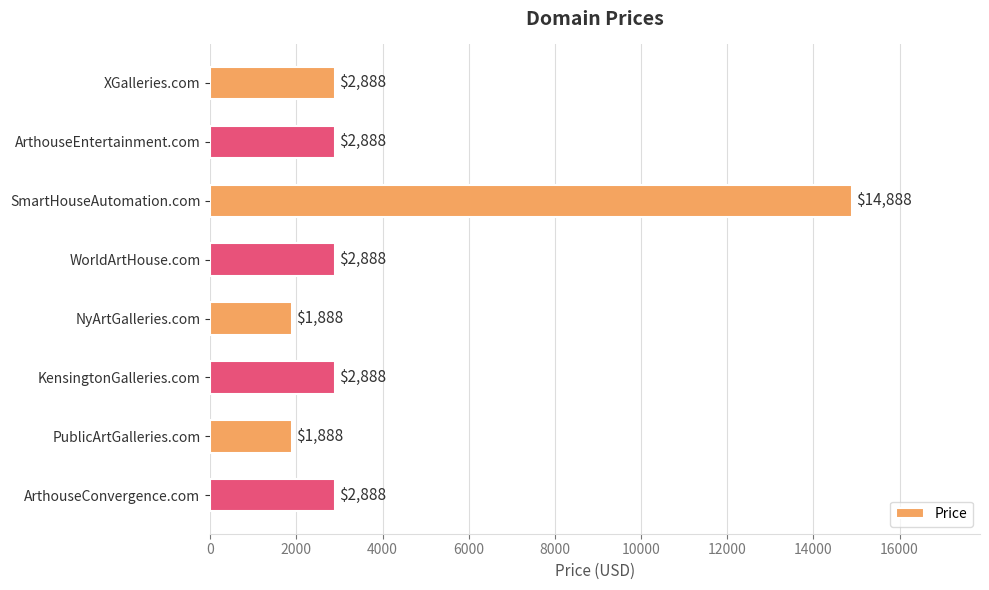

How many data points does each series have?

8